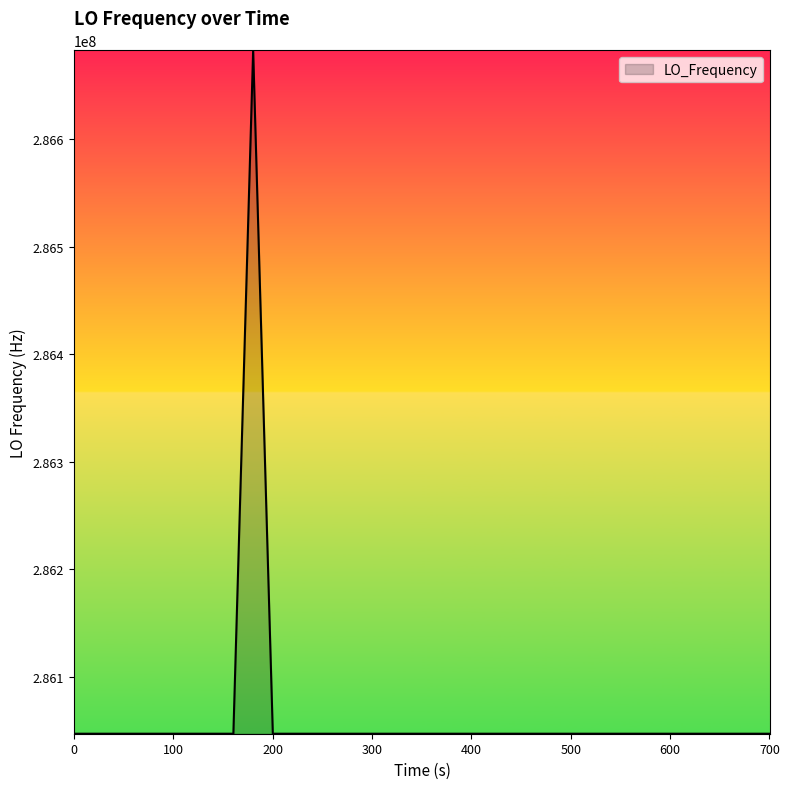

What is the average value?

286062893.5